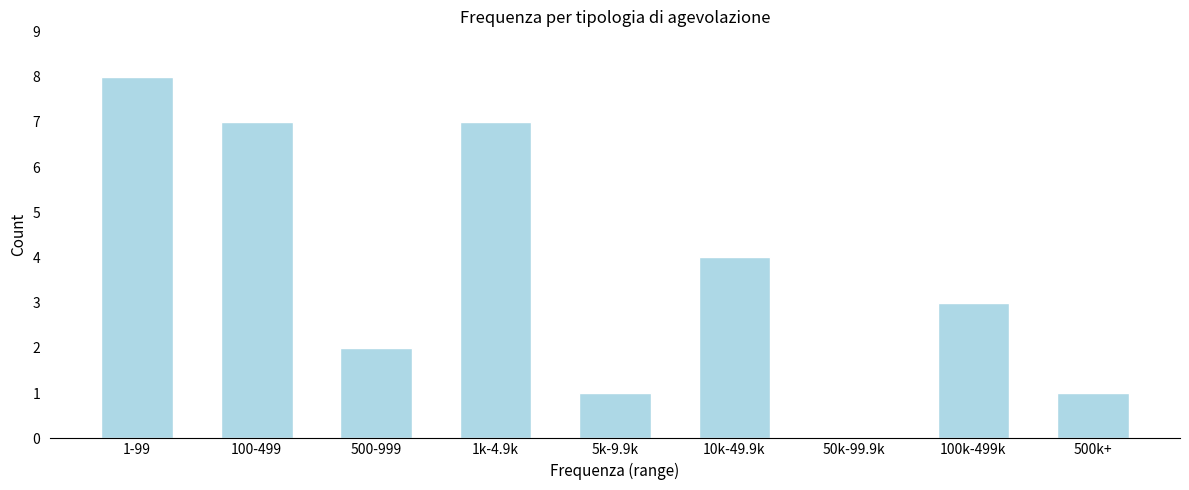

Reading right to left, transcribe all the data shown in this chart.

500k+=1	100k-499k=3	50k-99.9k=0	10k-49.9k=4	5k-9.9k=1	1k-4.9k=7	500-999=2	100-499=7	1-99=8